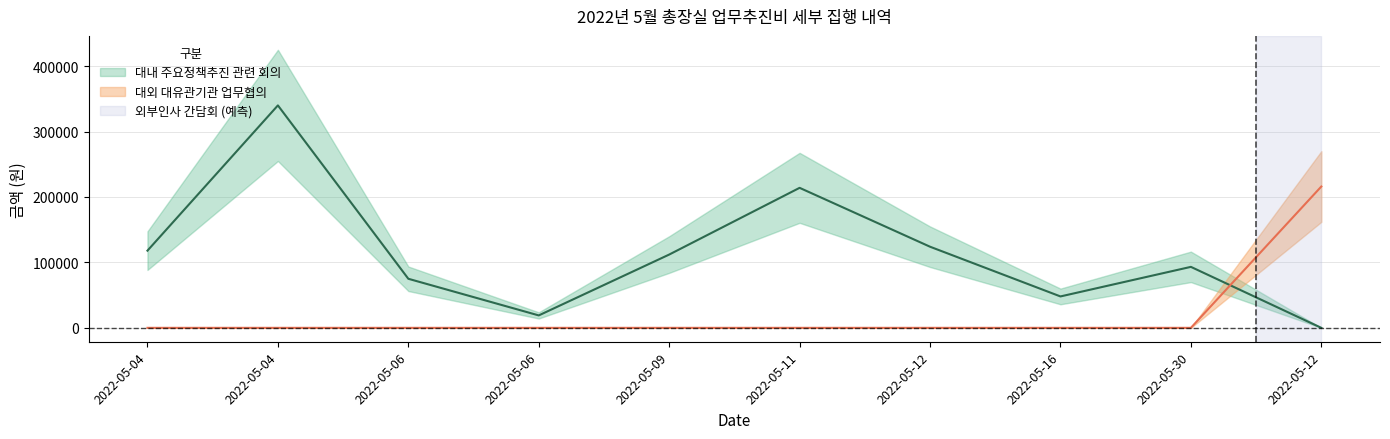

The value of 대외 대유관기관 업무협의 at 2022-05-09 is 0. True or false?

True